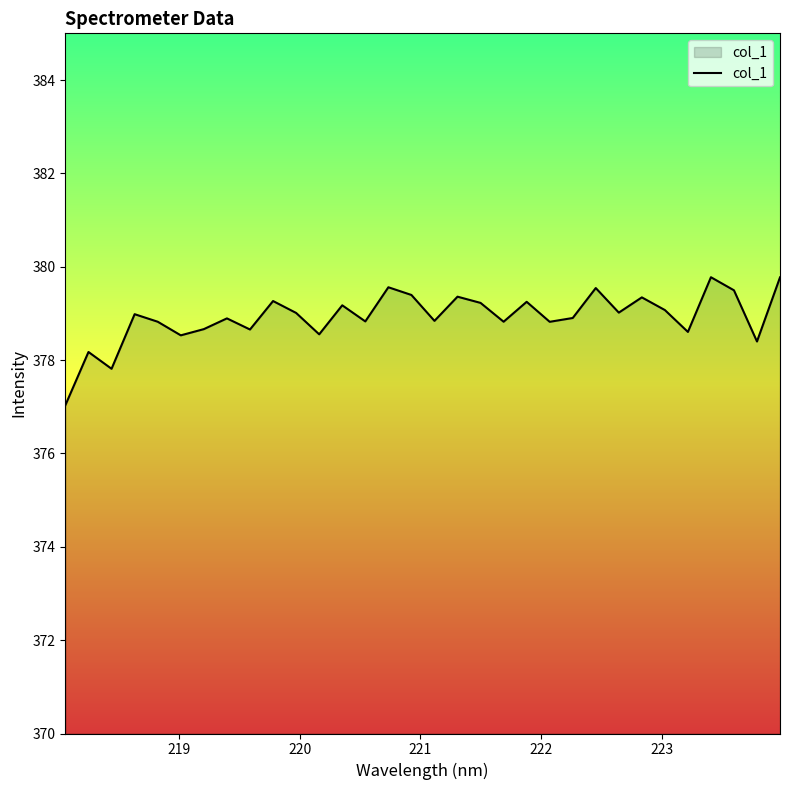

What is the difference between the maximum and minimum values?

2.7